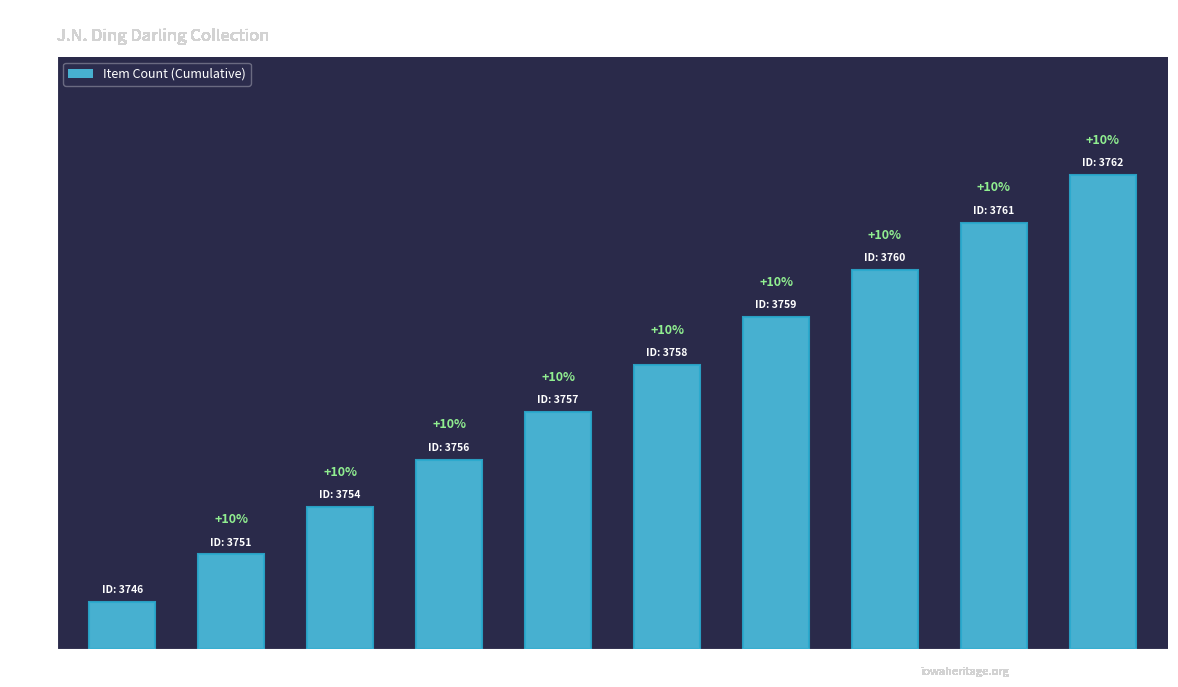

Reading right to left, transcribe all the data shown in this chart.

10	9	8	7	6	5	4	3	2	1